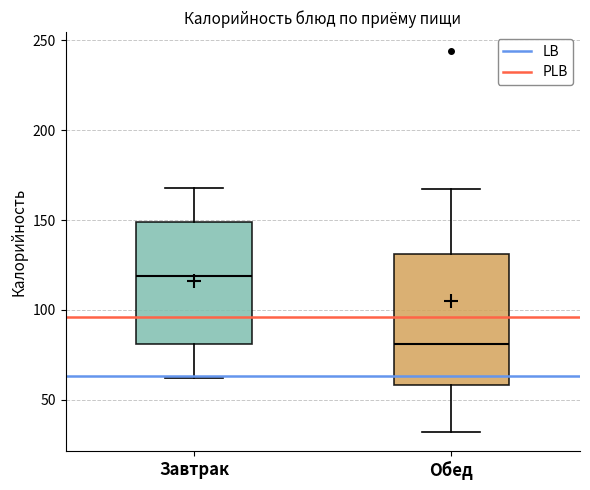

Which box's median line is the highest?

Завтрак